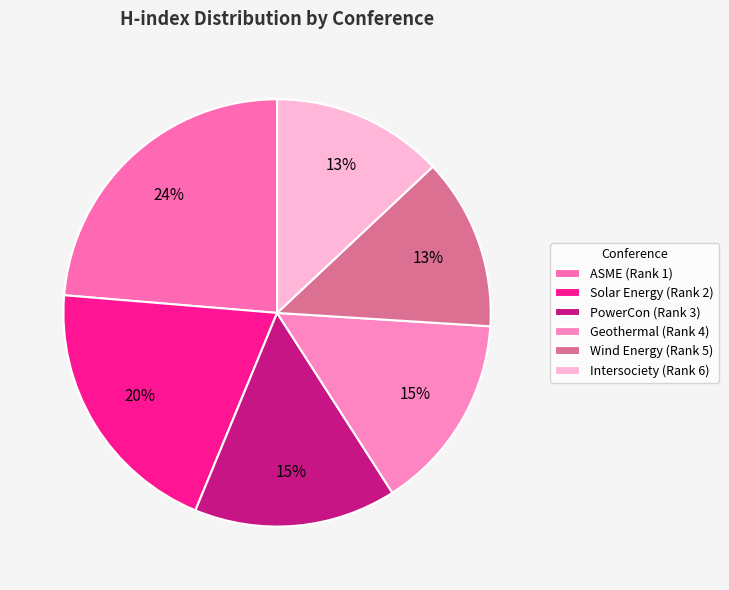

Is there any slice that represents more than half of the pie?

No